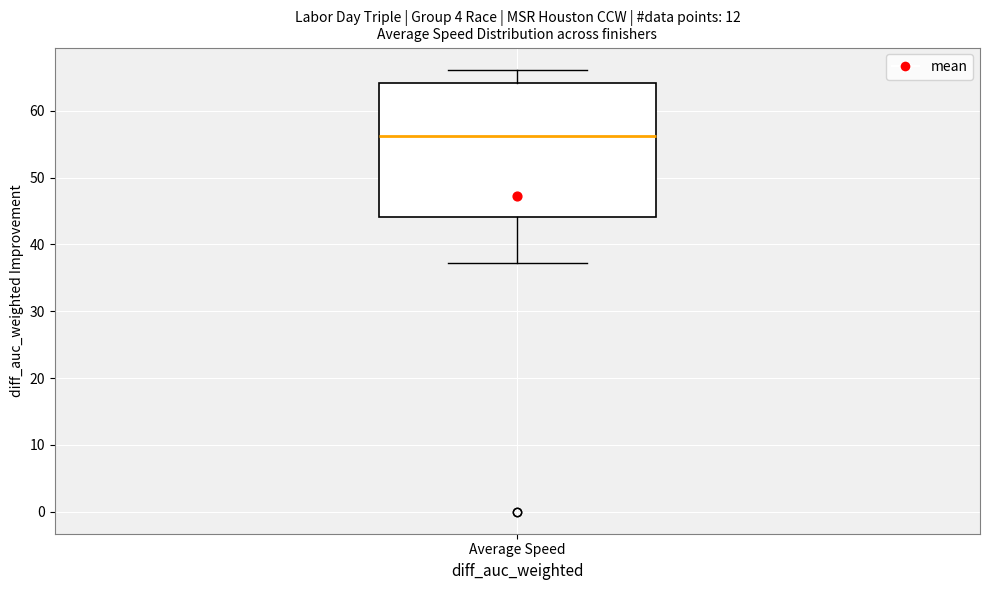

Where is the upper edge of the box for Average Speed on the y-axis? The values are not printed on the chart, so give them approximately, as read against the axis.

64